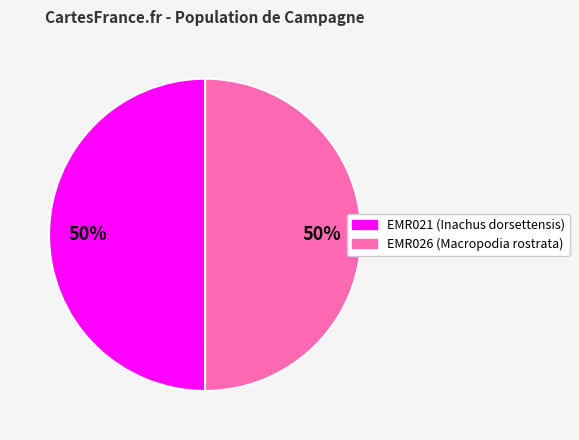

To the nearest percent, what portion does EMR021 represent?

50%